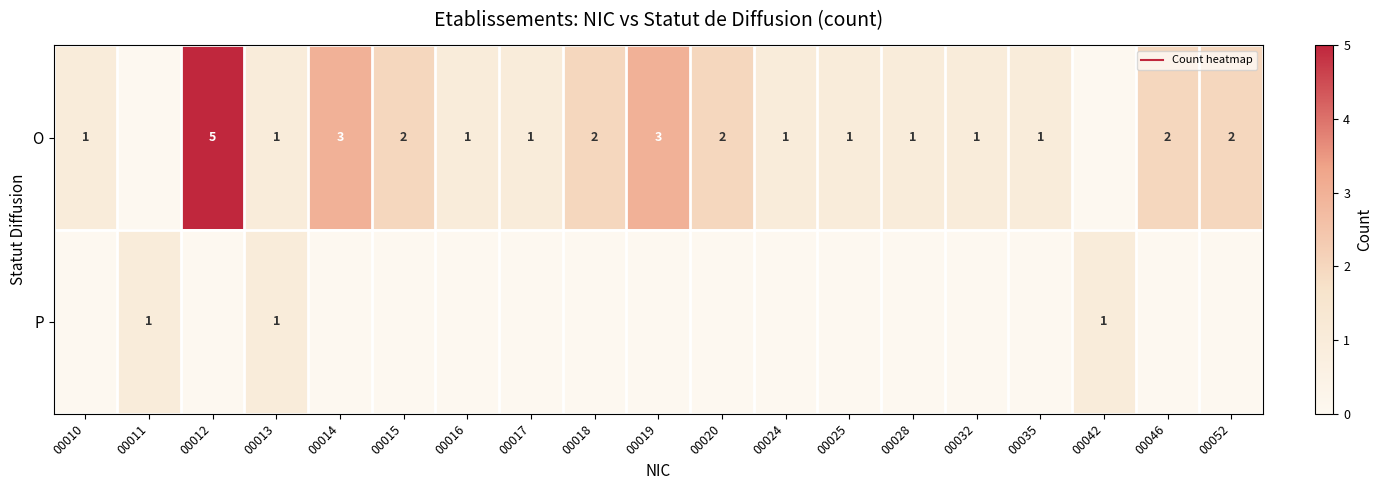

At which category is the sum across all series the highest?

00012